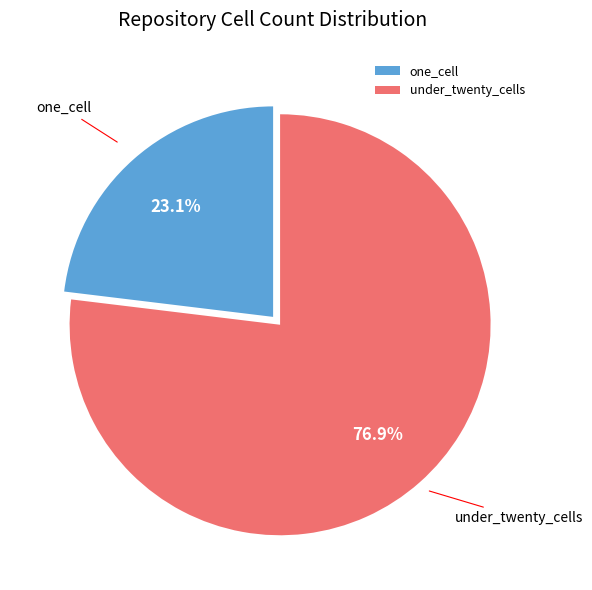

Count the number of slices in the pie.

2